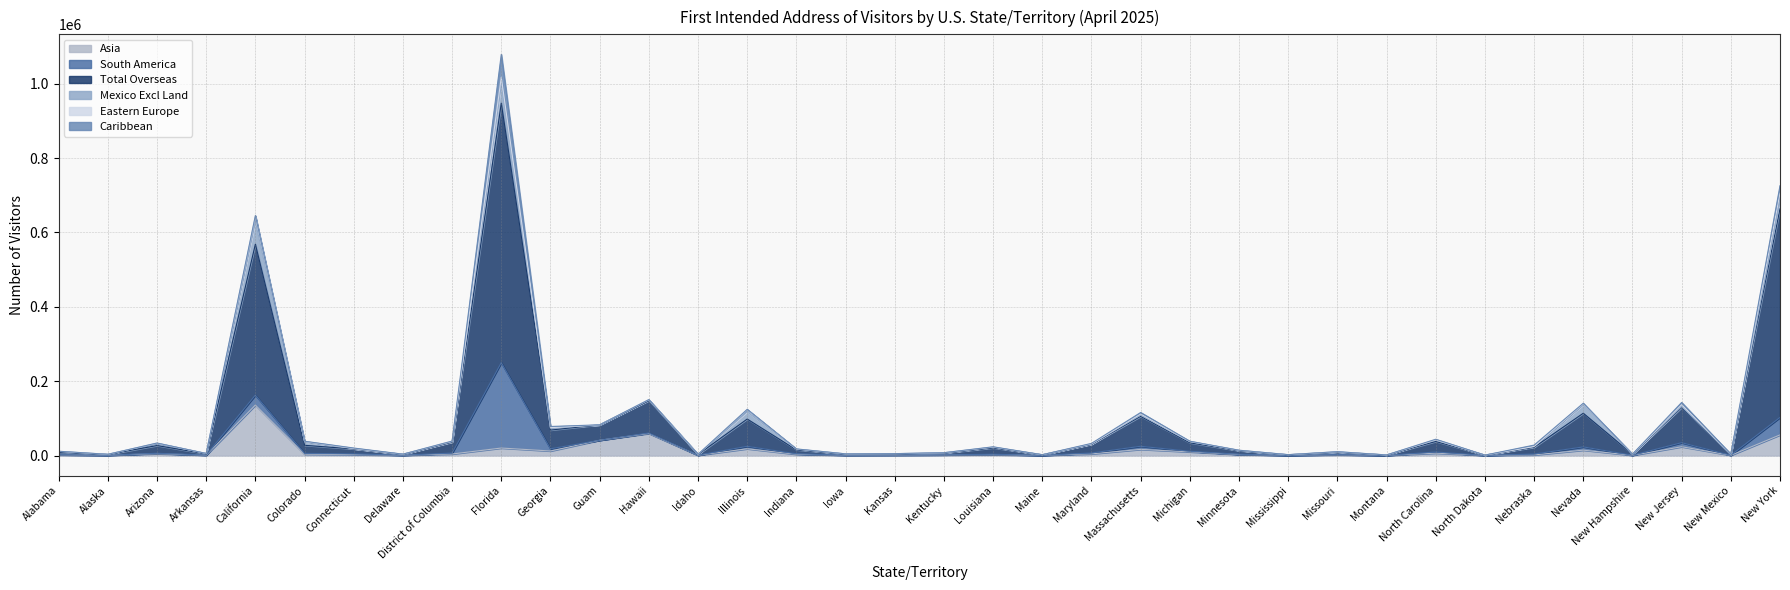

What is the average value of the South America series?

10267